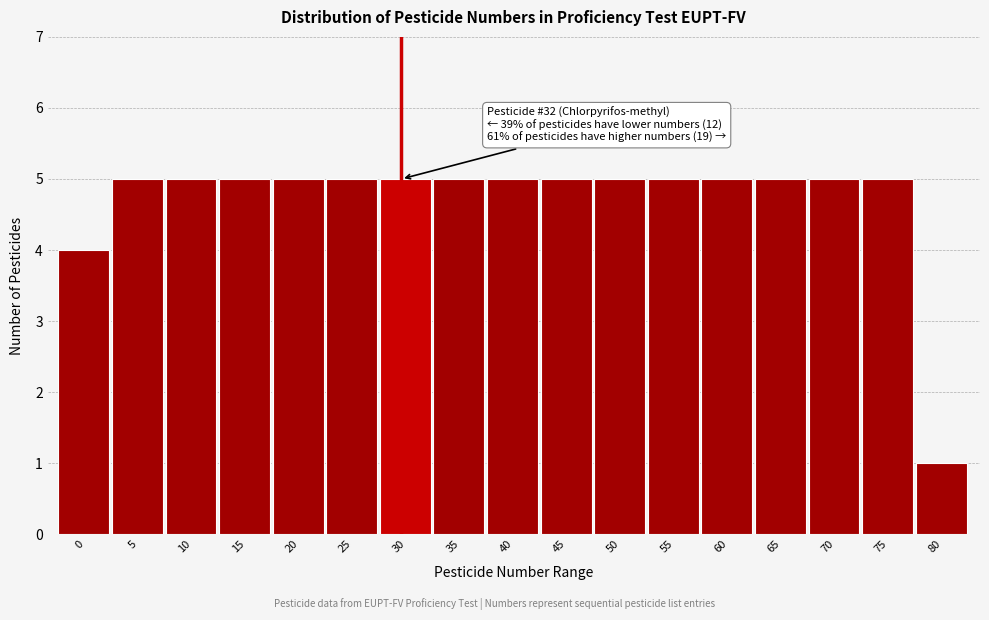

Reading left to right, transcribe all the data shown in this chart.

4	5	5	5	5	5	5	5	5	5	5	5	5	5	5	5	1